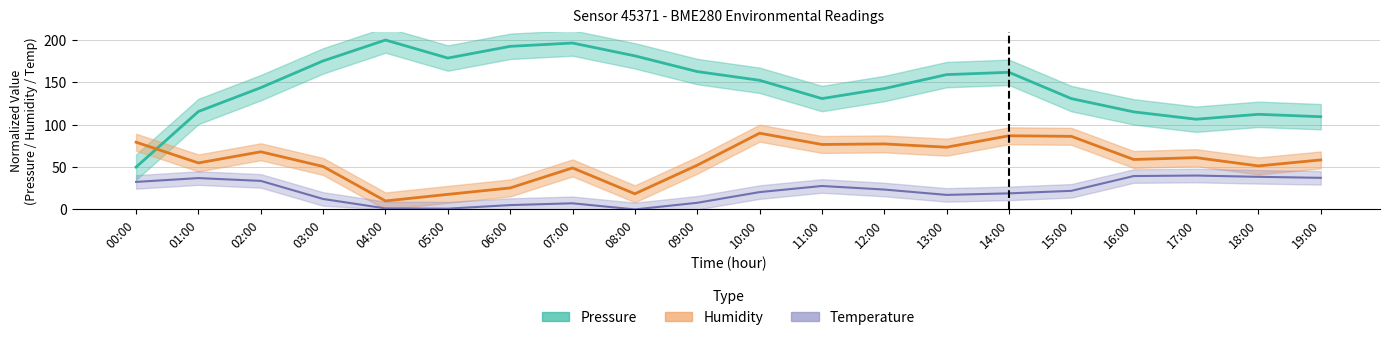

True or false: temperature has more than 1 interior local peaks.

True